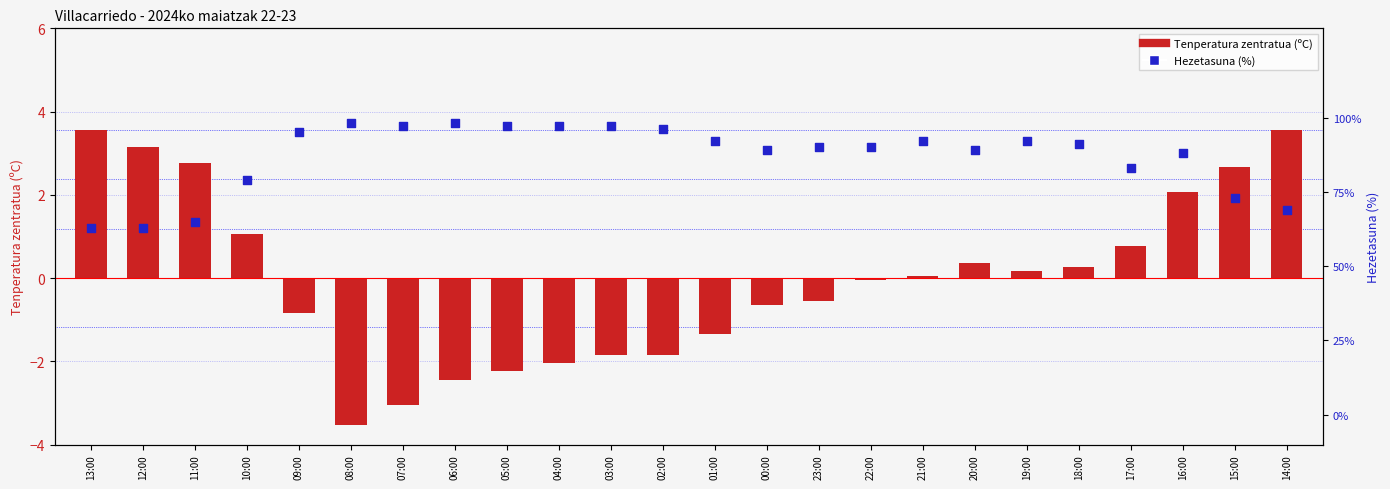

Which series has the largest total across all categories?

Hezetasuna (%)